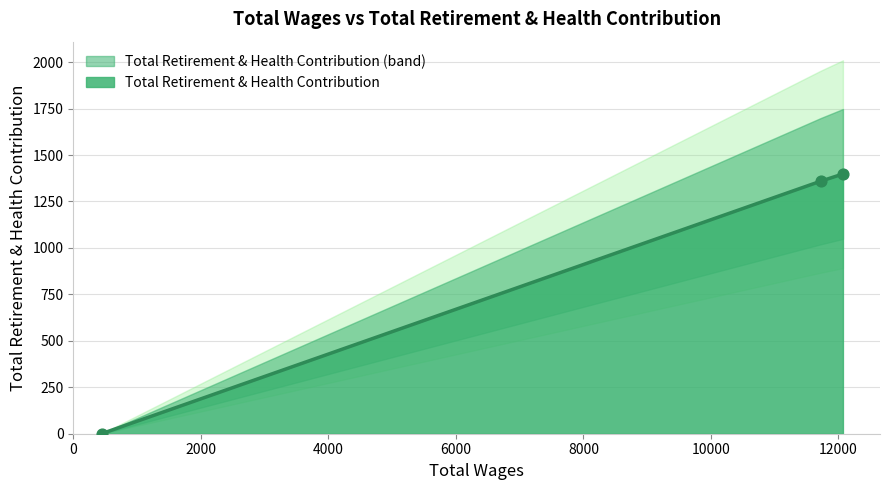

What is the change in value from 12070.0 to 11720.0?

-39